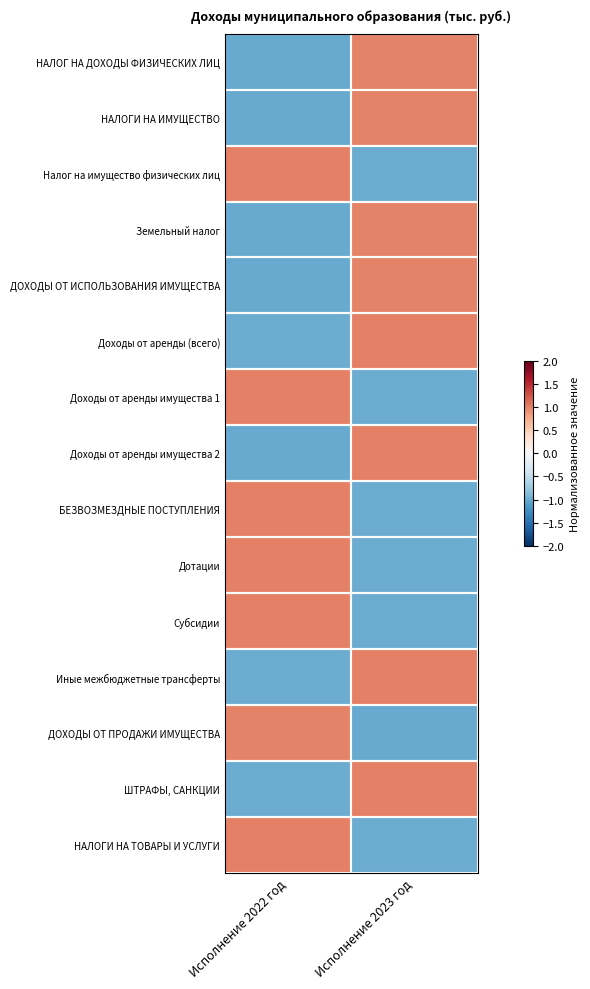

Count the number of categories in the chart.

2